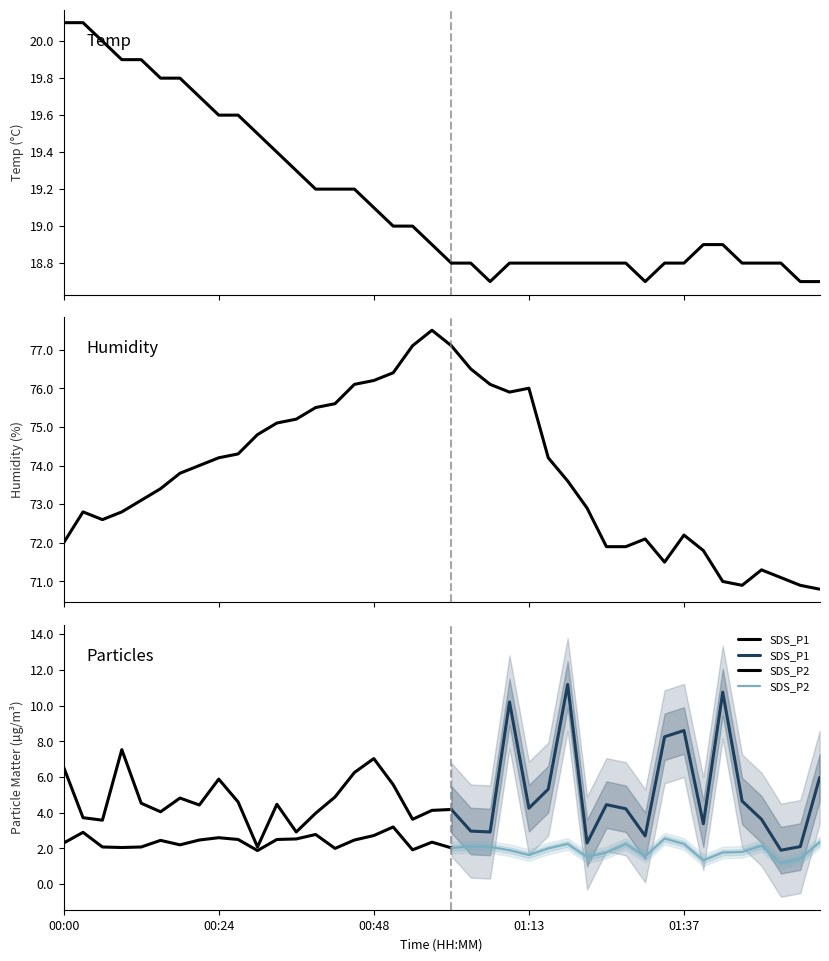

At which category does SDS_P2 reach its first local valley?

00:09